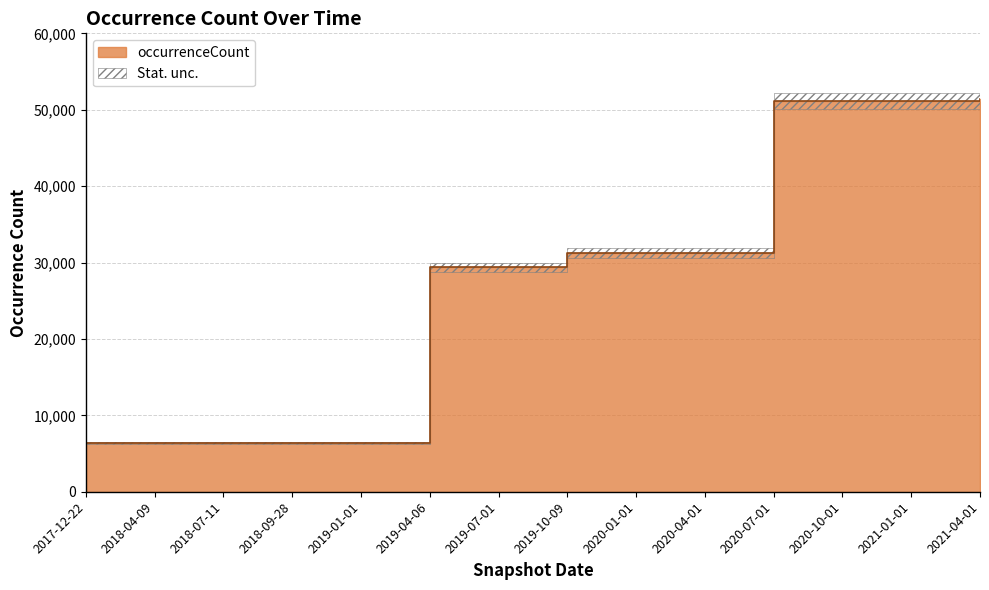

Count the number of data series in this chart.

1